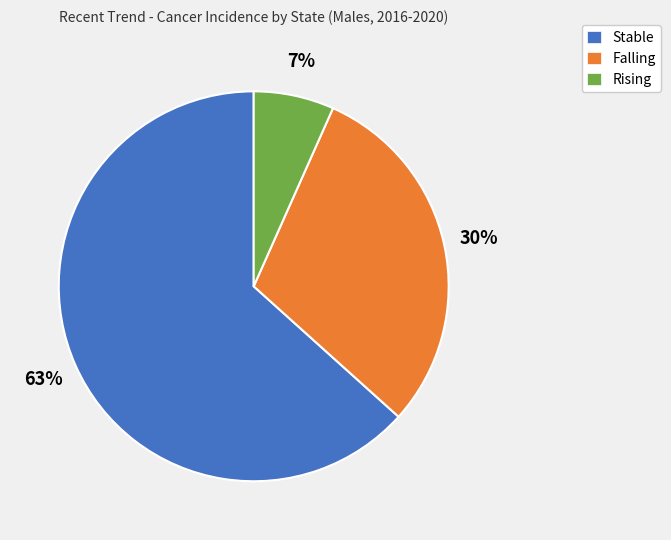

To the nearest percent, what is the average slice percentage?

33%